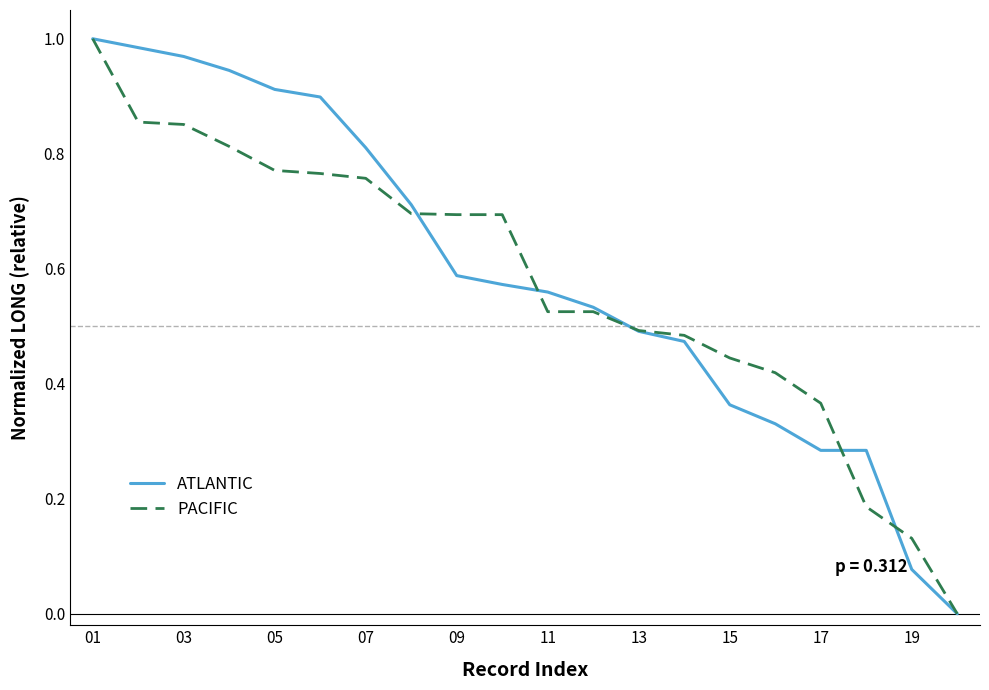

How many lines are shown in the chart?

2